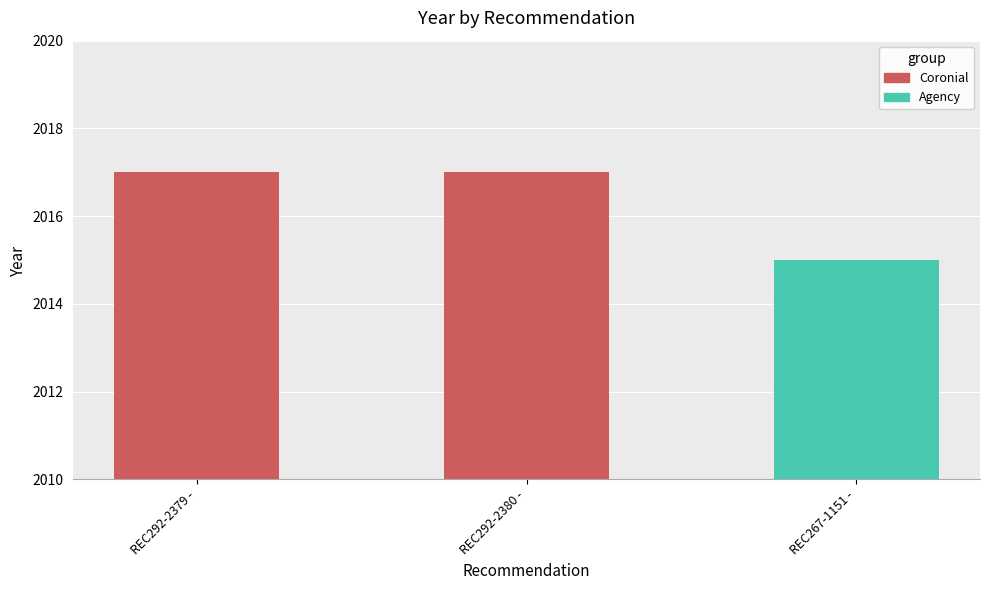

Reading left to right, list all the values displayed in this chart.

REC292-2379=2017	REC292-2380=2017	REC267-1151=2015